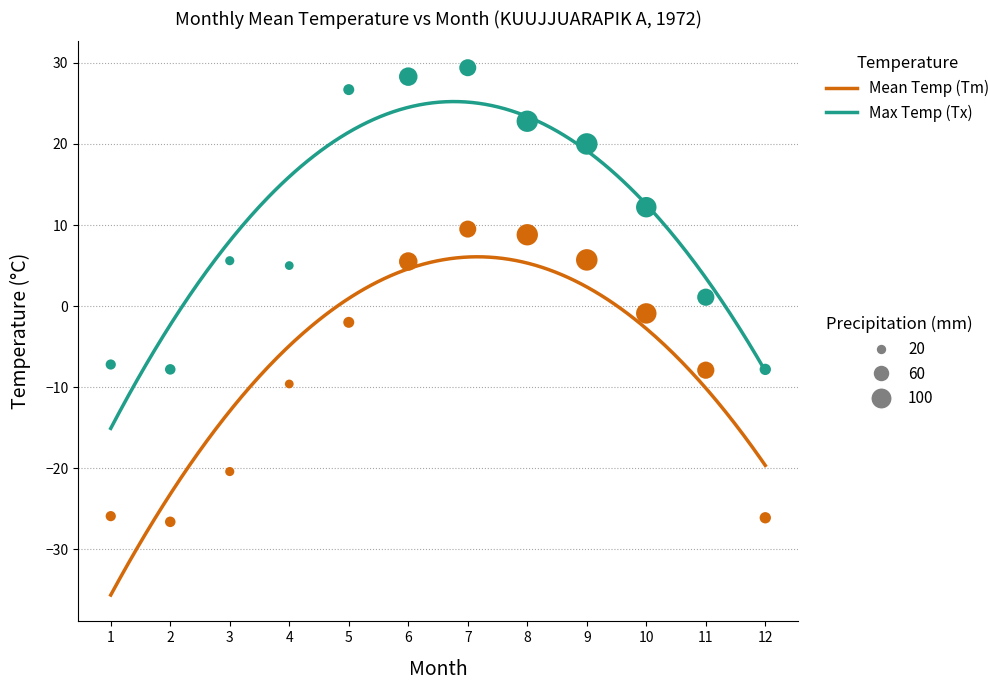

Across all data points, what is the range of X values (max minus min)?

11.0